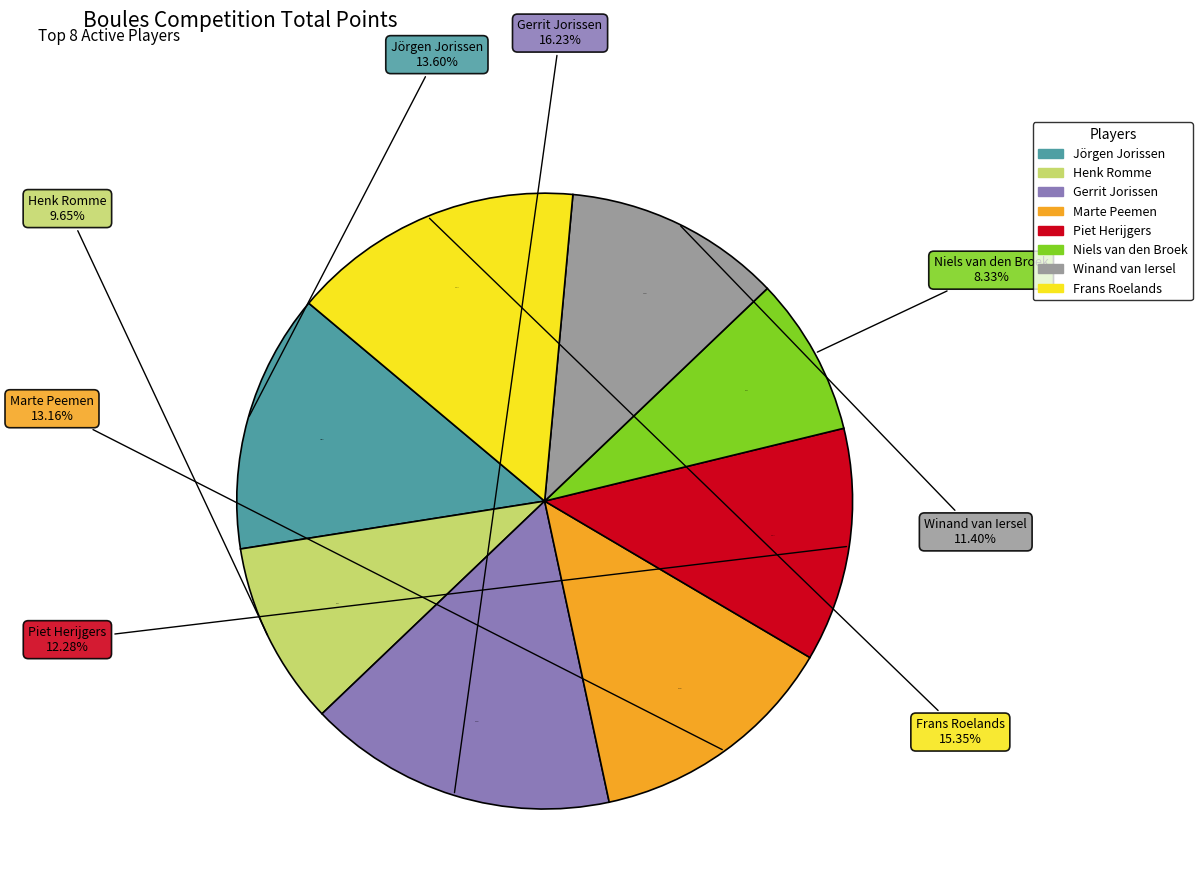

What is the change in value from Henk Romme to Marte Peemen?

+8